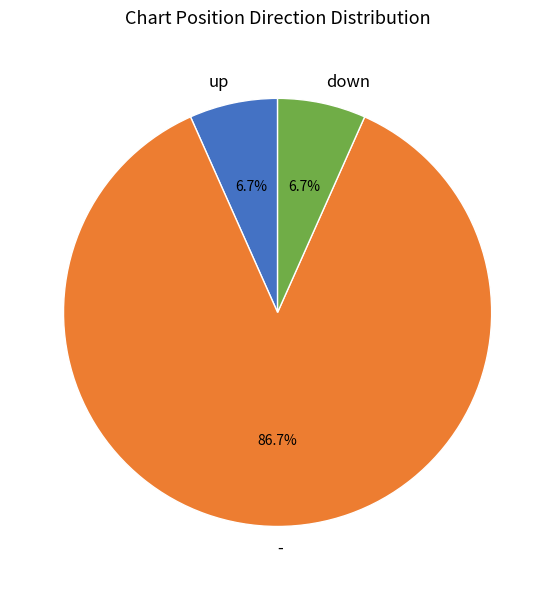

What is the largest slice in the pie chart?

-